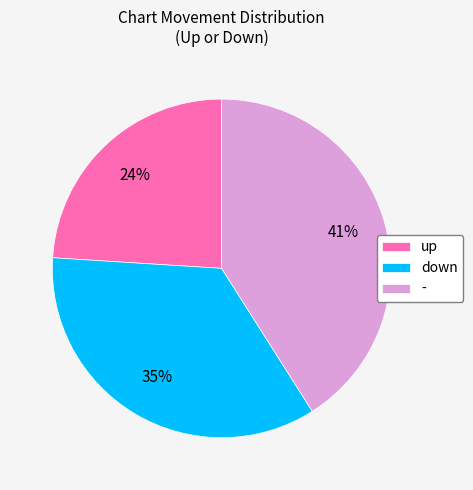

Do down and - together represent more than half of the pie?

Yes